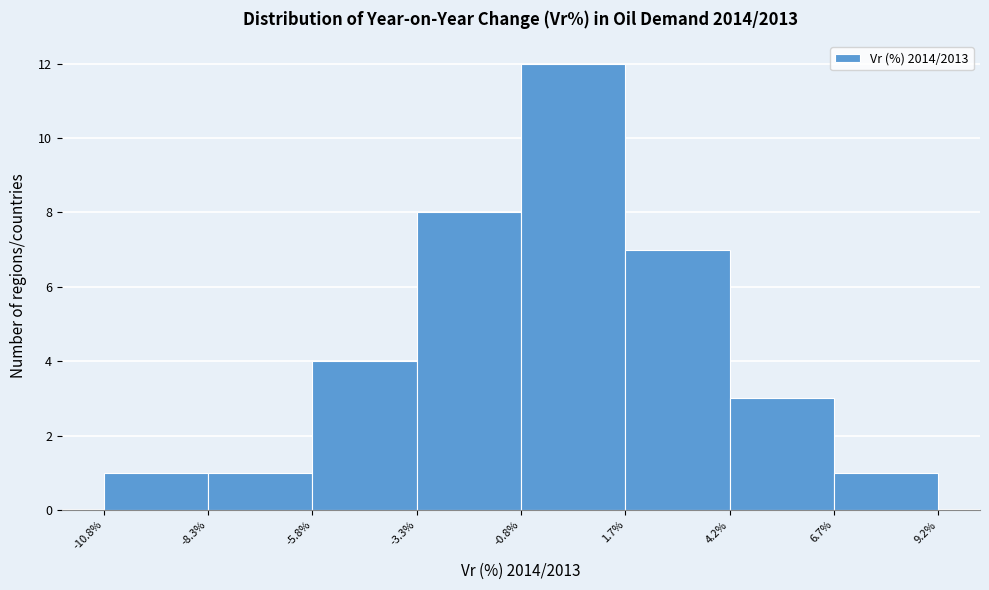

Reading left to right, list every bar in this chart as the range it spans on the x-axis followed by its height. The values are not printed on the chart, so give them approximately, as read against the axis.

-10.8% to -8.3%: 1
-8.3% to -5.8%: 1
-5.8% to -3.3%: 4
-3.3% to -0.8%: 8
-0.8% to 1.7%: 12
1.7% to 4.2%: 7
4.2% to 6.7%: 3
6.7% to 9.2%: 1